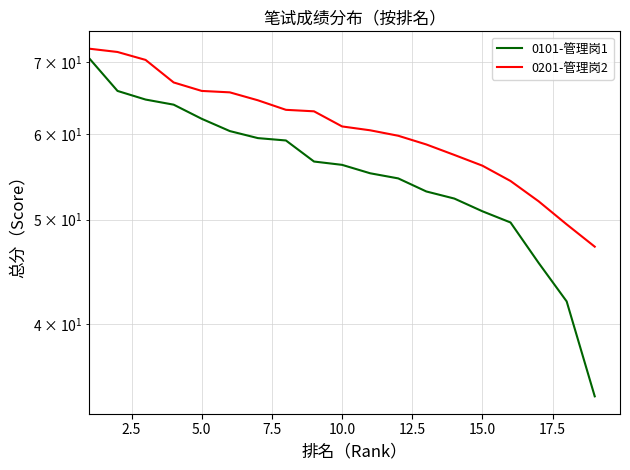

How many data points does each series have?

19